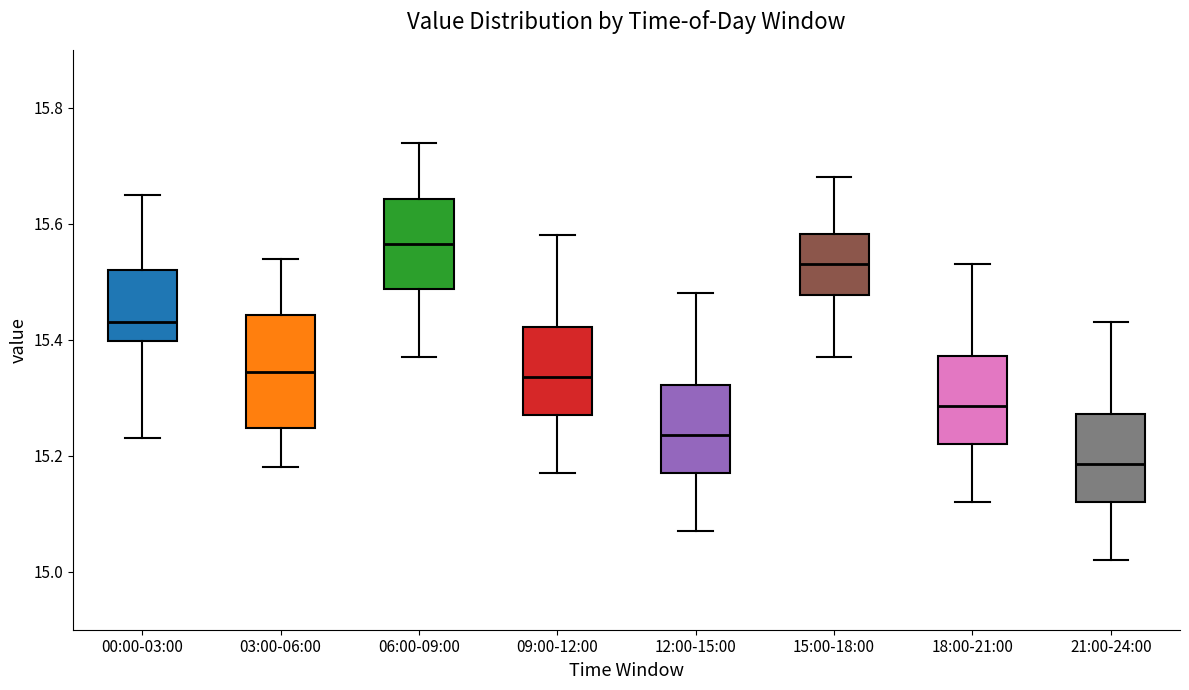

Which box is the tallest, from its lower edge to its upper edge?

03:00-06:00